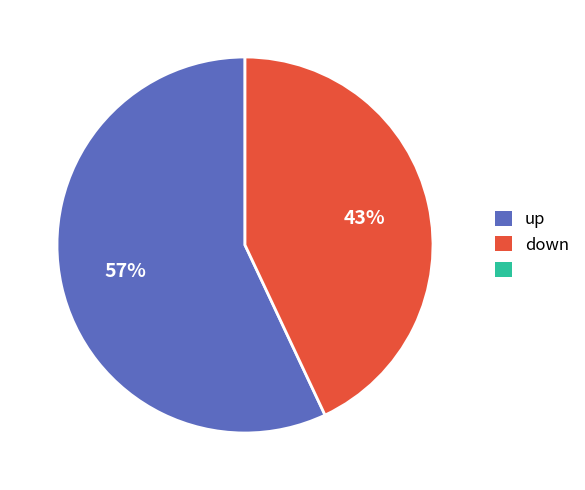

Count the number of slices in the pie.

2